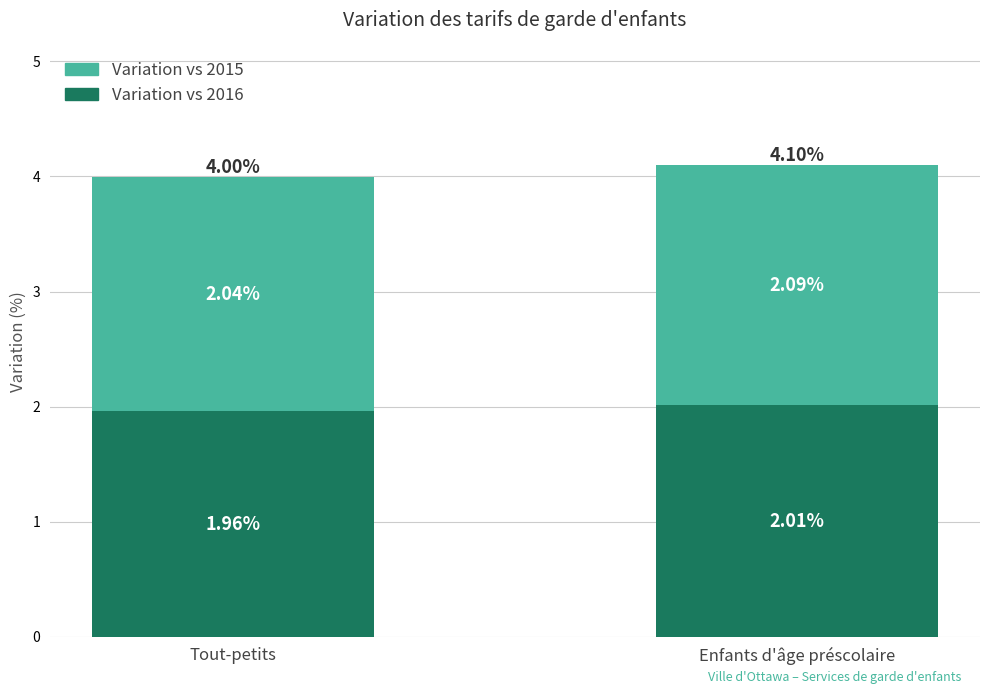

Does the chart contain any negative values?

No